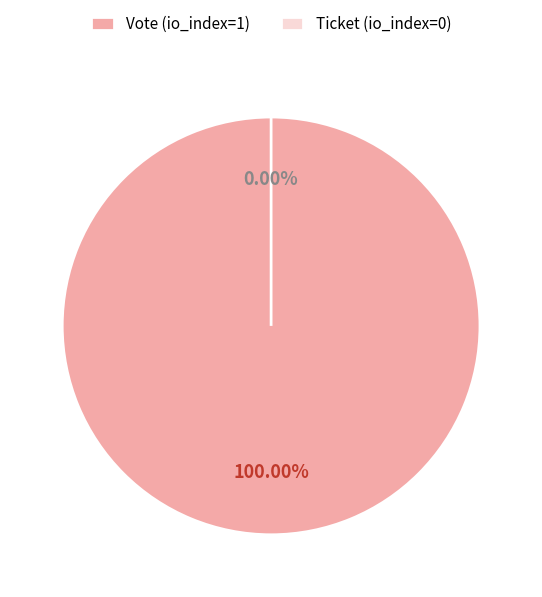

Which category has the smallest portion of the pie?

Ticket (io_index=0)